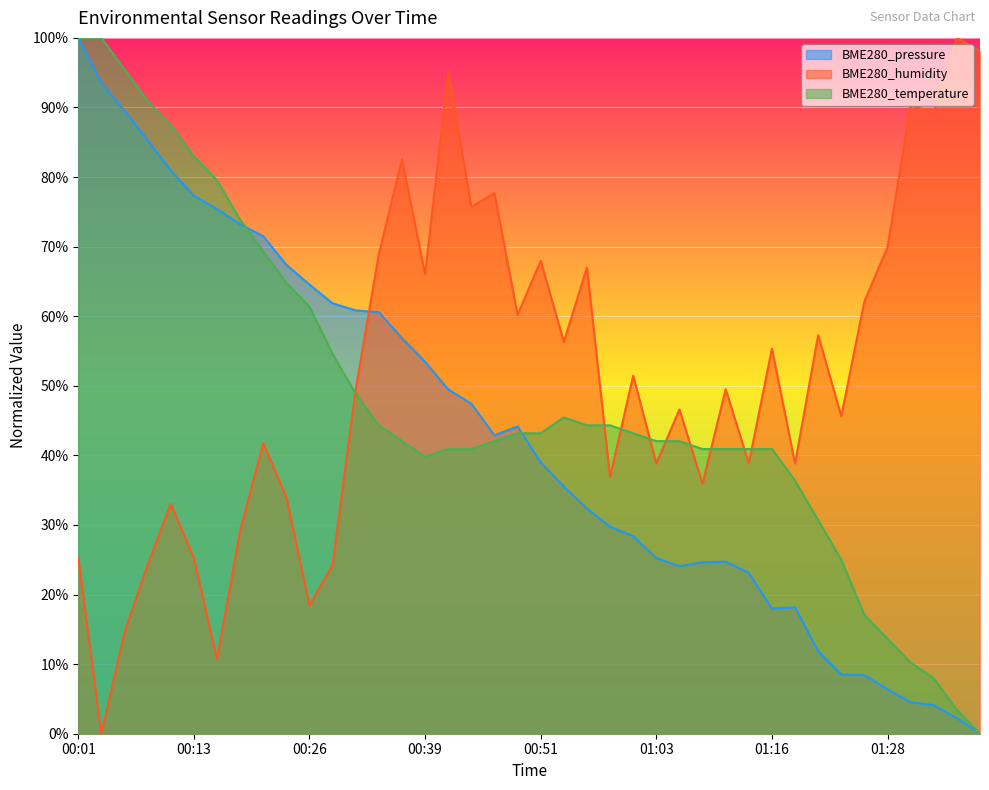

Between 00:08 and 00:49, which is larger?

00:08